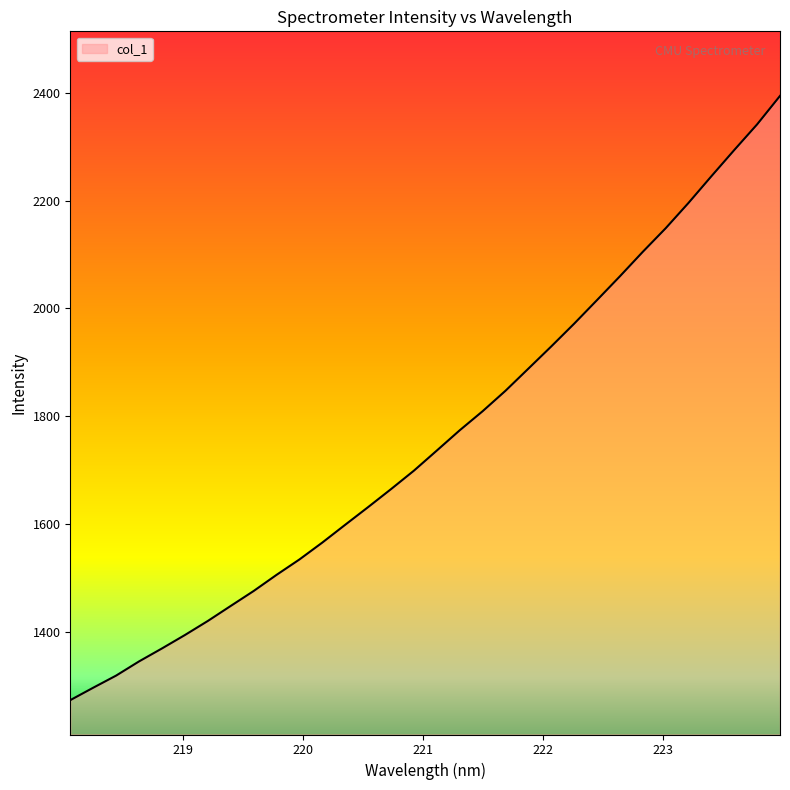

What is the minimum value shown in the chart?

1274.0